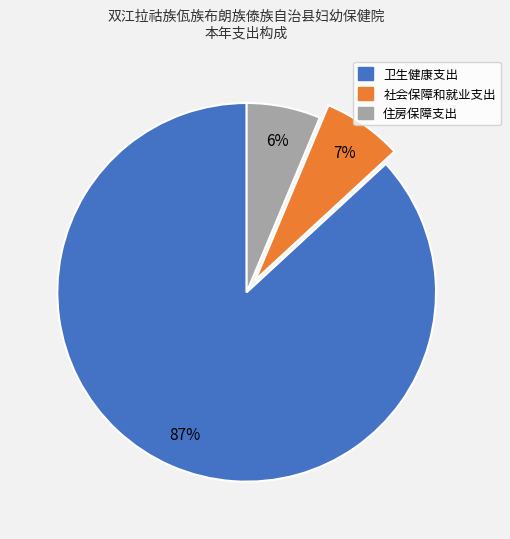

Which category has the smallest portion of the pie?

住房保障支出